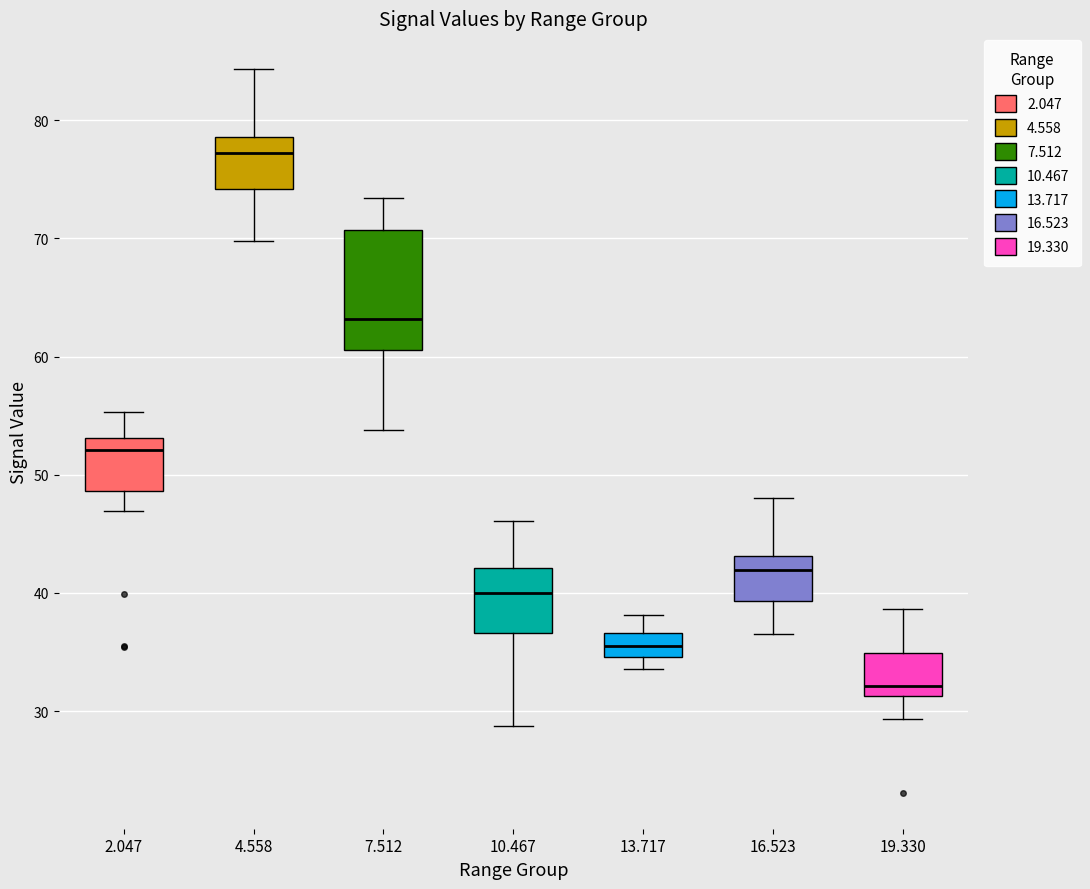

Reading left to right, transcribe this box plot: for each box, give where its median line is, the range the box spans, and where its two whiskers end, as read against the y-axis. The values are not printed on the chart, so give them approximately, as read against the axis.

2.047: median 52, box 49 to 53, whiskers 47 to 55
4.558: median 77, box 74 to 79, whiskers 70 to 84
7.512: median 63, box 61 to 71, whiskers 54 to 73
10.467: median 40, box 37 to 42, whiskers 29 to 46
13.717: median 36, box 35 to 37, whiskers 34 to 38
16.523: median 42, box 39 to 43, whiskers 37 to 48
19.330: median 32, box 31 to 35, whiskers 29 to 39